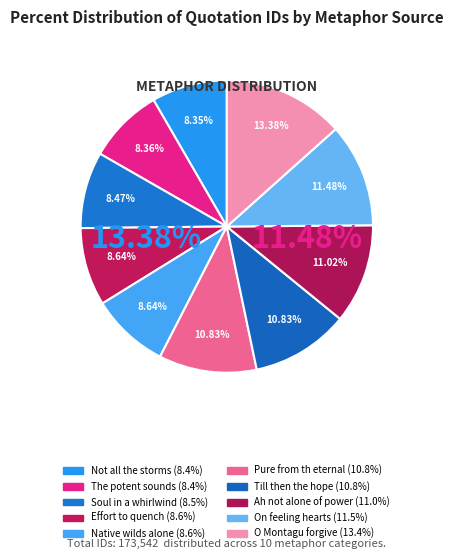

How many segments does this pie chart have?

10